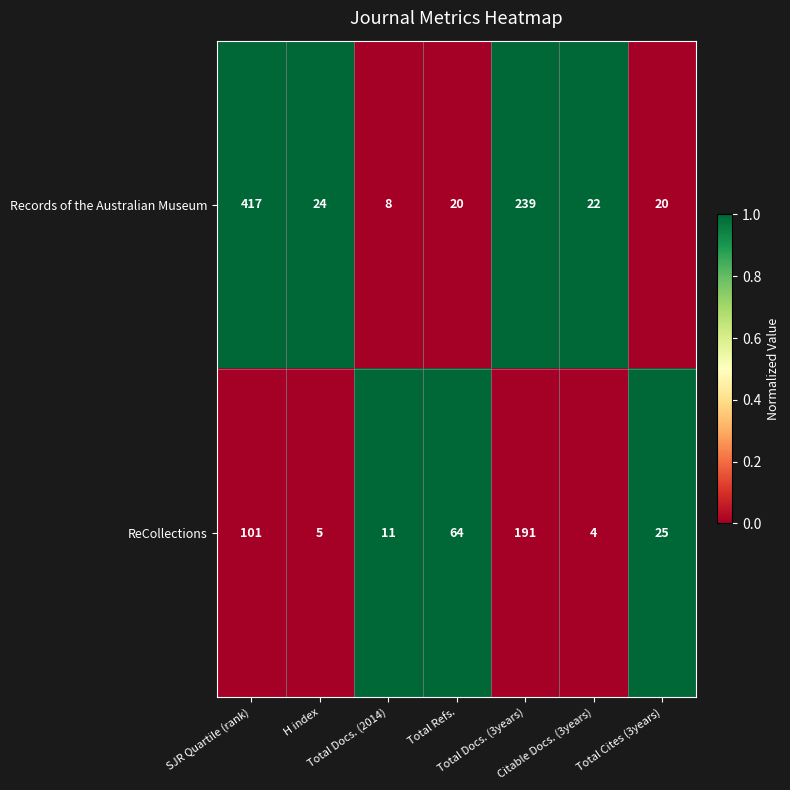

Between Total Refs. and Total Cites (3years), which series saw the biggest shift?

ReCollections